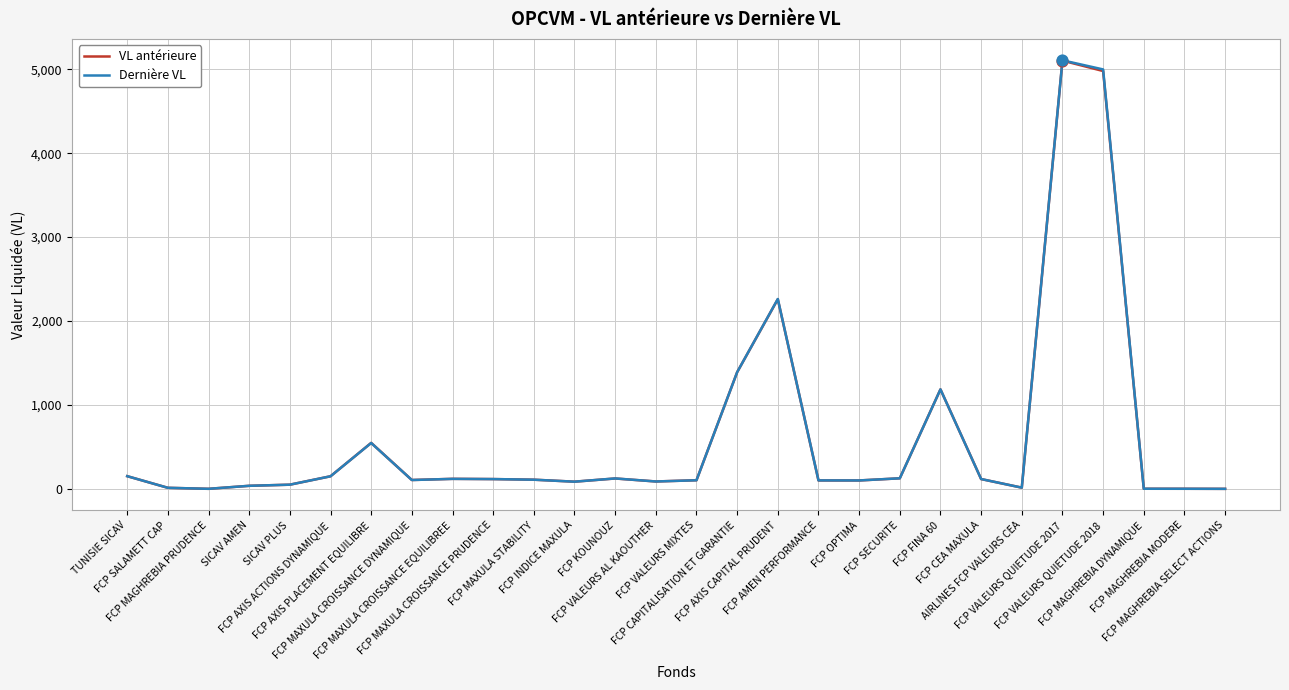

Which series has the widest spread of values?

Dernière VL